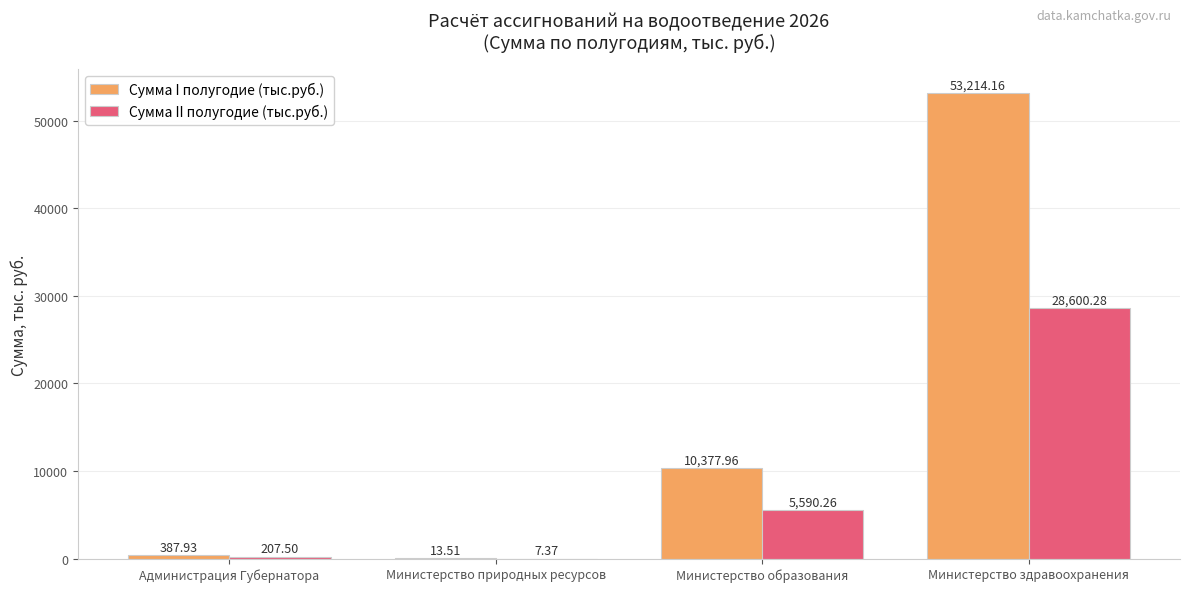

Where is Сумма II полугодие (тыс.руб.) nearest to the value 14303?

Министерство образования